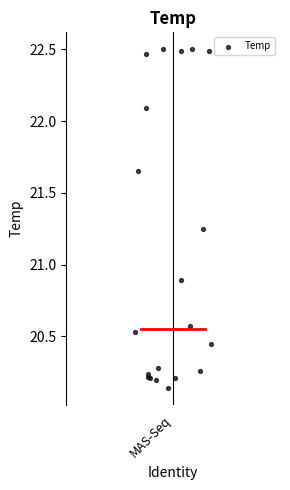

What Y value in the scatter plot is closest to 21?

20.9